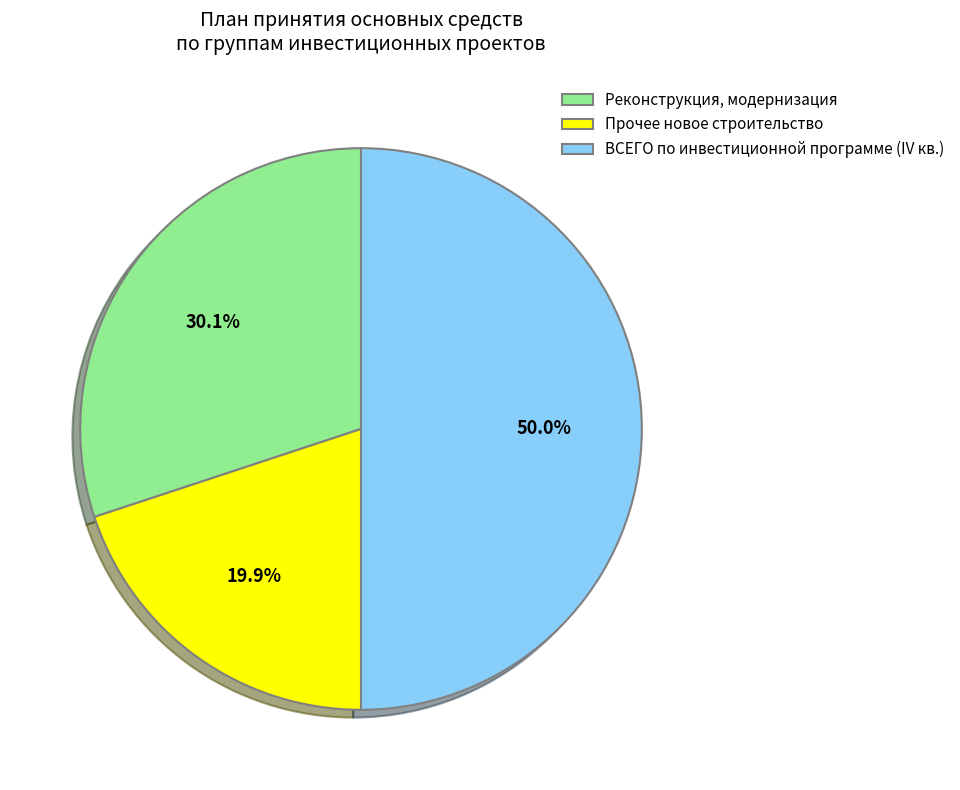

Rank the categories by value from lowest to highest.

Прочее новое строительство, Реконструкция, модернизация, ВСЕГО по инвестиционной программе (IV кв.)